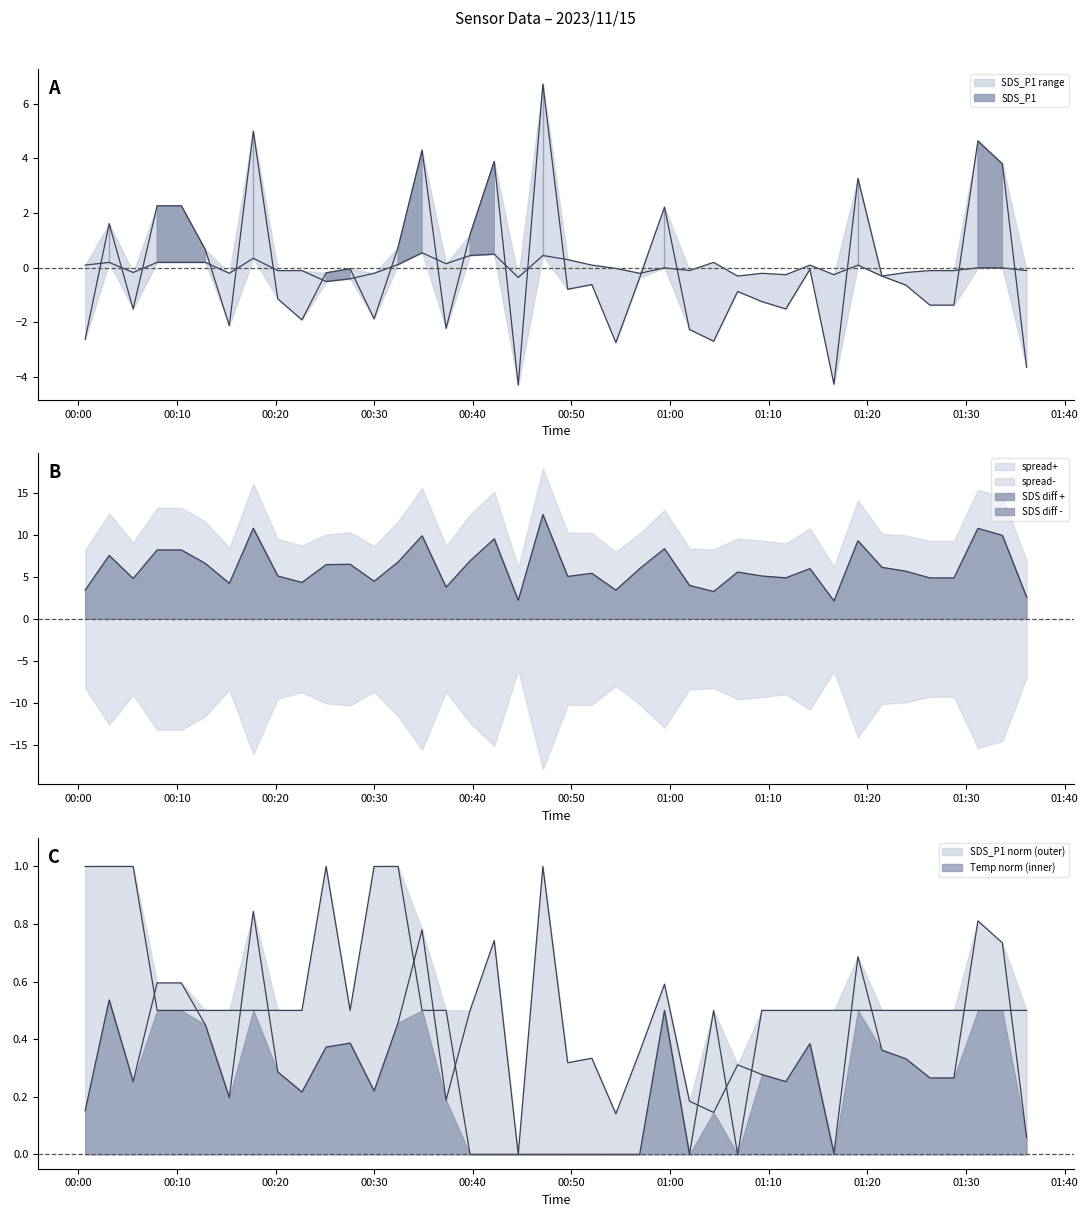

Reading right to left, list all the values displayed in this chart.

SDS_P1: -3.6	3.8	4.6	-1.4	-1.4	-0.6	-0.3	3.3	-4.3	-0.1	-1.5	-1.2	-0.9	-2.7	-2.3	2.2	-0.4	-2.7	-0.6	-0.8	6.7	-4.3	3.9	1.2	-2.2	4.3	0.7	-1.9	-0.0	-0.2	-1.9	-1.1	5.0	-2.1	0.7	2.3	2.3	-1.5	1.6	-2.6
SDS_P2: -0.1	-0.0	-0.0	-0.1	-0.1	-0.2	-0.3	0.1	-0.3	0.1	-0.3	-0.2	-0.3	0.2	-0.1	-0.0	-0.2	-0.0	0.1	0.3	0.4	-0.4	0.5	0.4	0.1	0.5	0.1	-0.2	-0.4	-0.5	-0.1	-0.1	0.3	-0.2	0.2	0.2	0.2	-0.2	0.2	0.1
Temp: 0.5	0.5	0.5	0.5	0.5	0.5	0.5	0.5	0.5	0.5	0.5	0.5	0.0	0.5	0.0	0.5	0.0	0.0	0.0	0.0	0.0	0.0	0.0	0.0	0.5	0.5	1.0	1.0	0.5	1.0	0.5	0.5	0.5	0.5	0.5	0.5	0.5	1.0	1.0	1.0